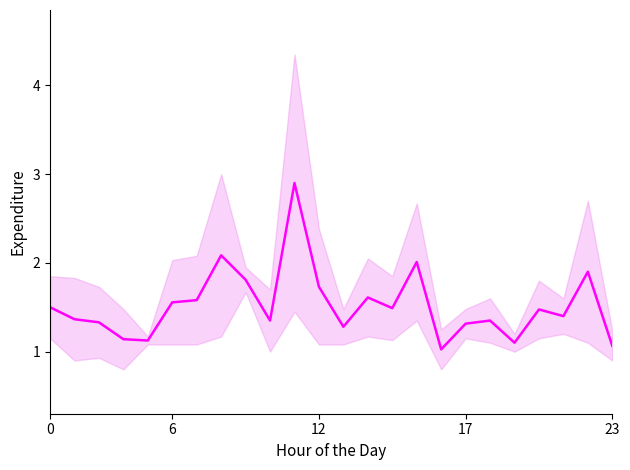

What is the minimum value shown in the chart?

1.0